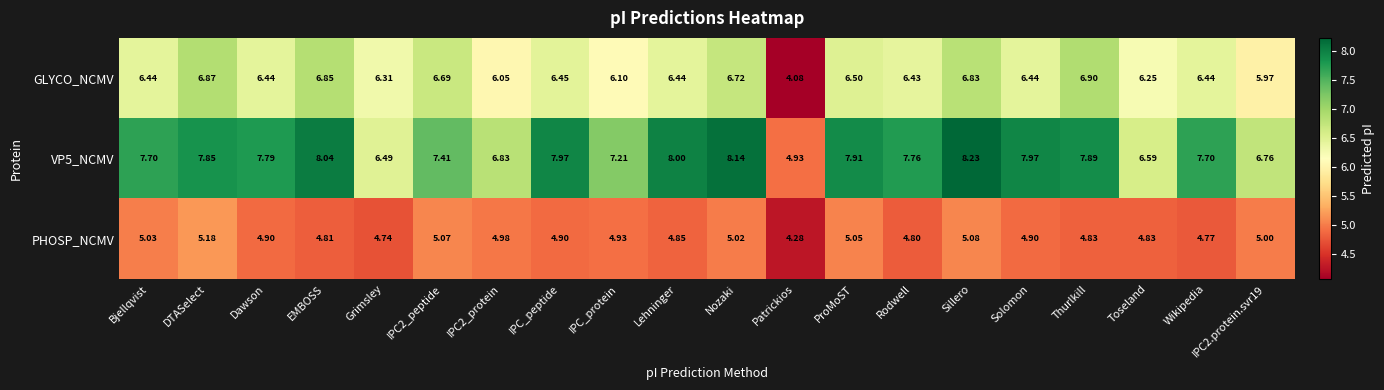

Count the number of categories in the chart.

20